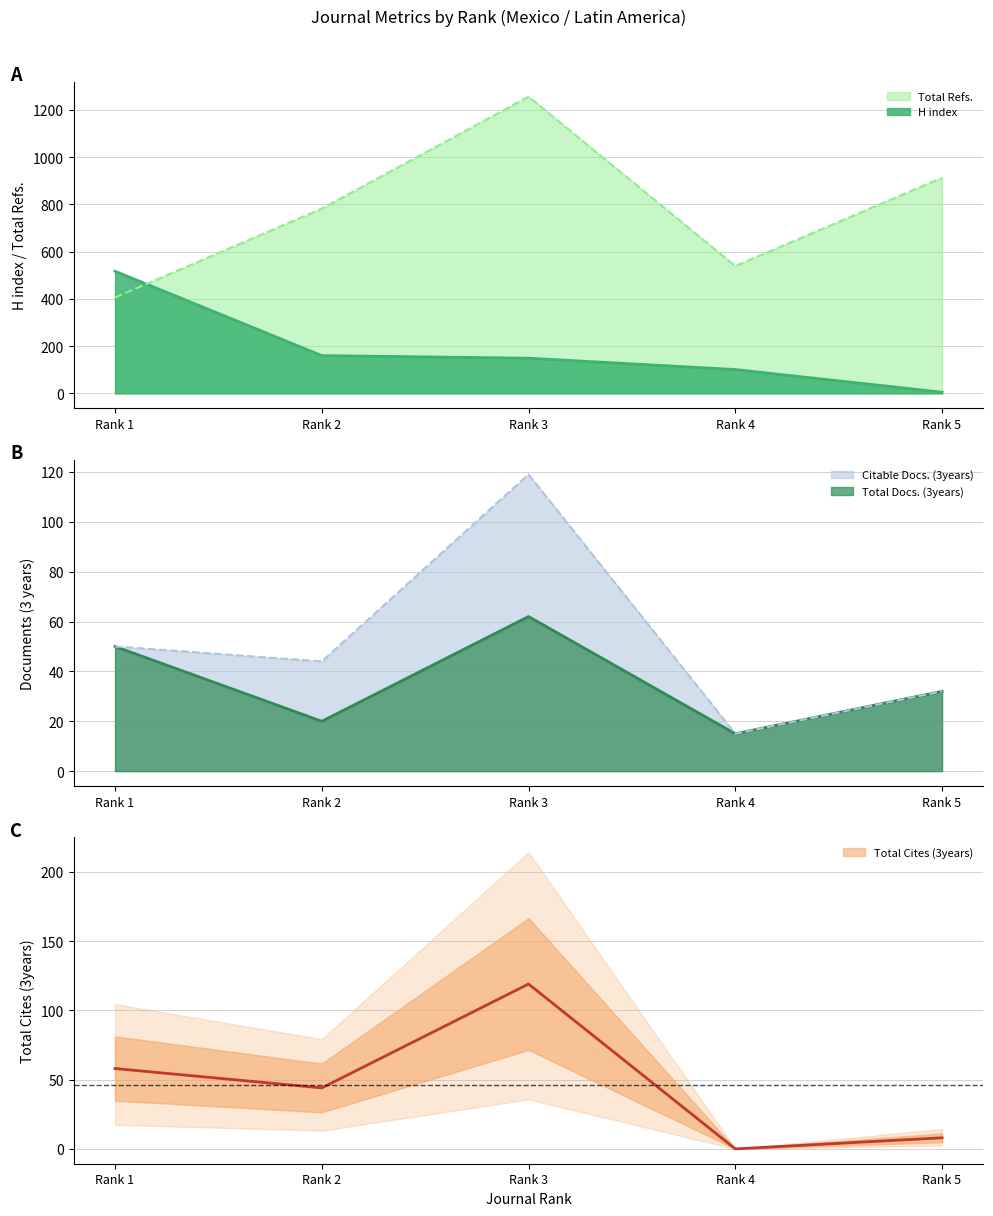

Which series has the largest total across all categories?

Total Refs.